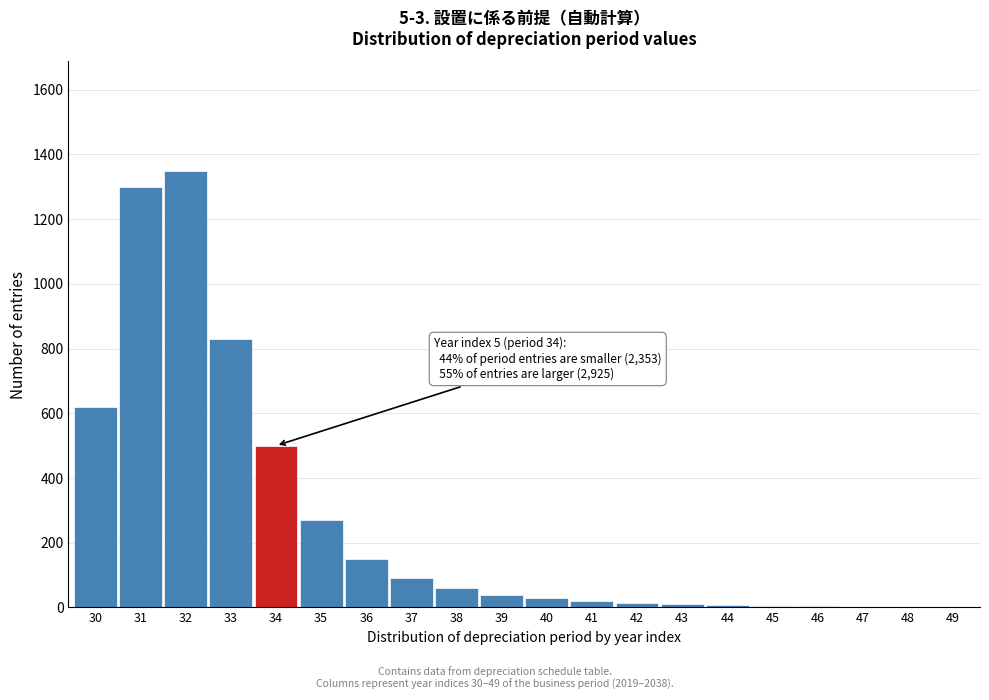

The value at 36 is 252. True or false?

False